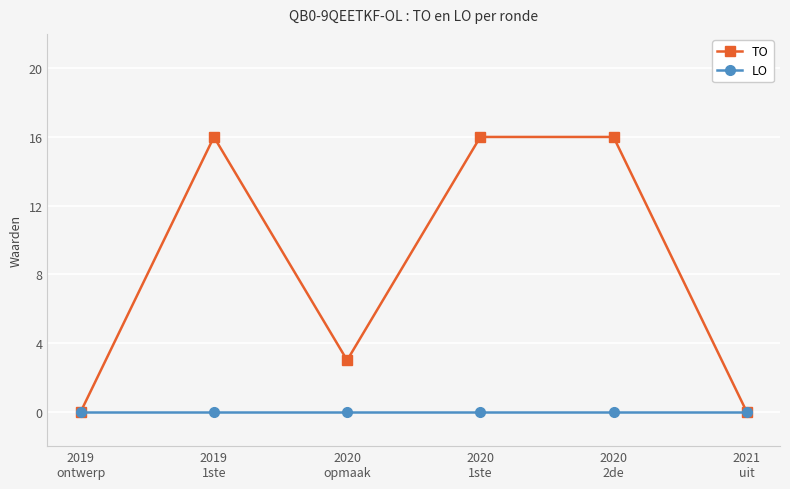

What is the total value across all series at 2020
opmaak?

3